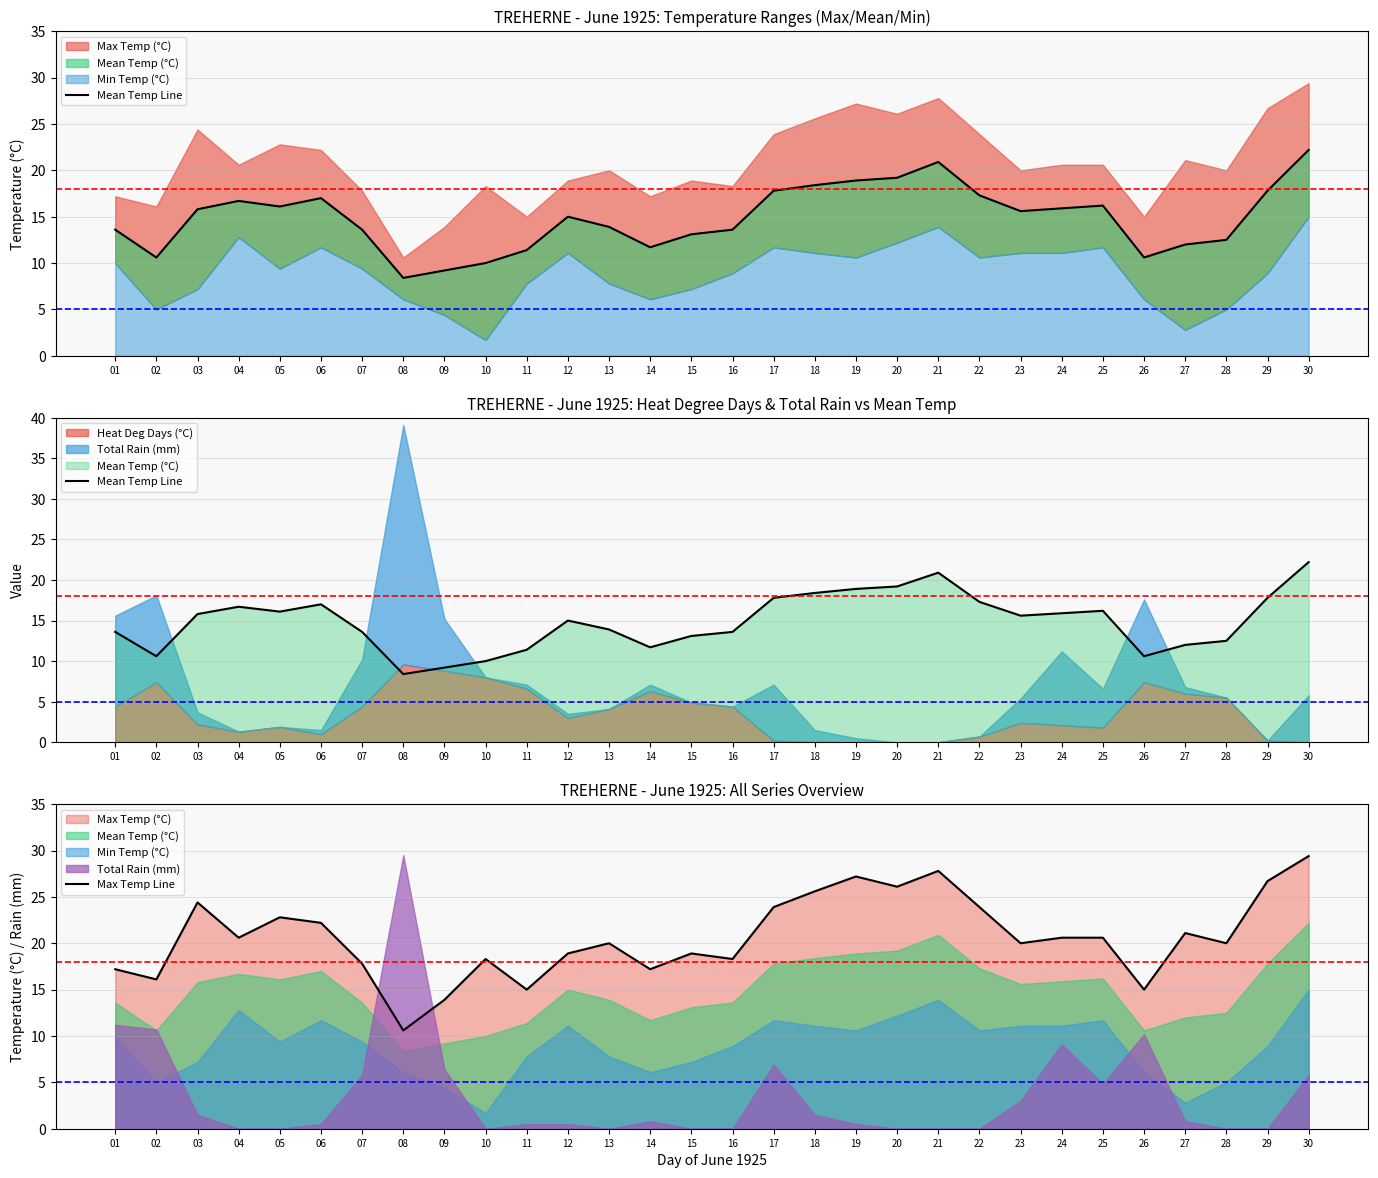

What is the difference between the Max Temp Line values at 01 and 30?

12.2